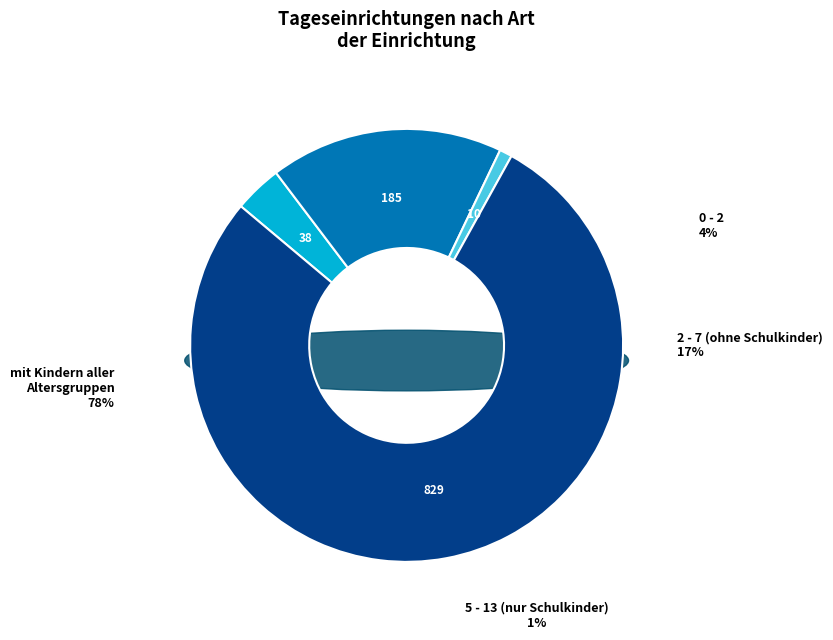

To the nearest percent, what portion does 2 - 7 (ohne Schulkinder) represent?

17%